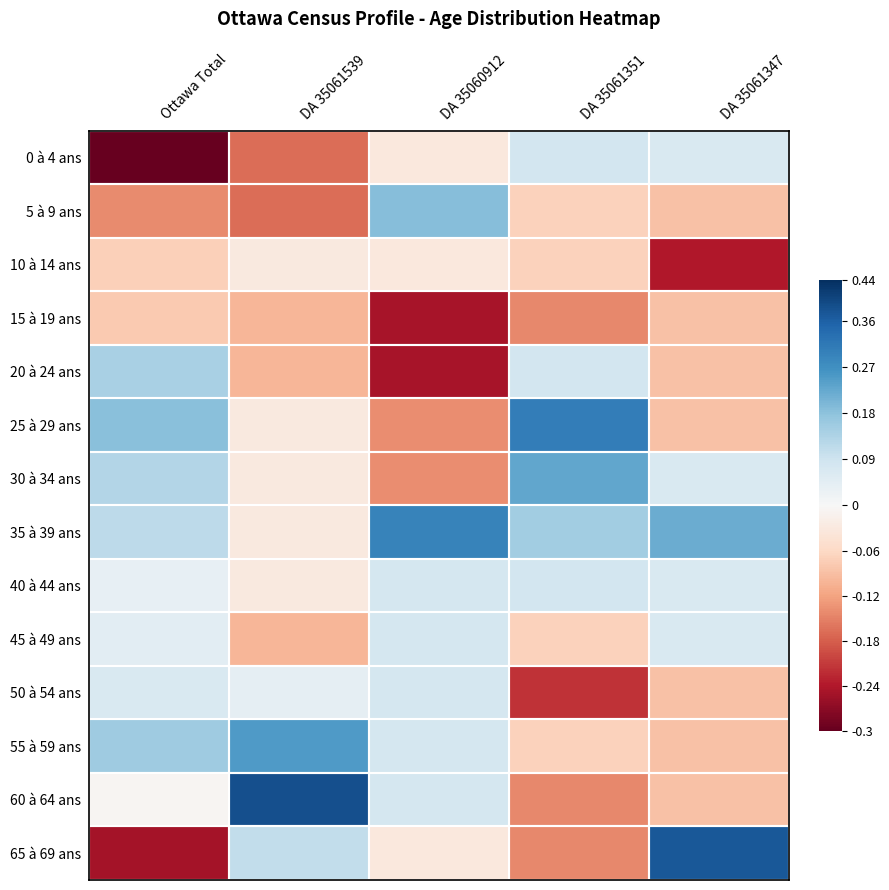

Reading right to left, transcribe all the data shown in this chart.

0 à 4 ans: DA 35061347=0.1	DA 35061351=0.1	DA 35060912=-0.0	DA 35061539=-0.2	Ottawa Total=-0.3
5 à 9 ans: DA 35061347=-0.1	DA 35061351=-0.1	DA 35060912=0.2	DA 35061539=-0.2	Ottawa Total=-0.1
10 à 14 ans: DA 35061347=-0.2	DA 35061351=-0.1	DA 35060912=-0.0	DA 35061539=-0.0	Ottawa Total=-0.1
15 à 19 ans: DA 35061347=-0.1	DA 35061351=-0.1	DA 35060912=-0.2	DA 35061539=-0.1	Ottawa Total=-0.1
20 à 24 ans: DA 35061347=-0.1	DA 35061351=0.1	DA 35060912=-0.2	DA 35061539=-0.1	Ottawa Total=0.1
25 à 29 ans: DA 35061347=-0.1	DA 35061351=0.3	DA 35060912=-0.1	DA 35061539=-0.0	Ottawa Total=0.2
30 à 34 ans: DA 35061347=0.1	DA 35061351=0.2	DA 35060912=-0.1	DA 35061539=-0.0	Ottawa Total=0.1
35 à 39 ans: DA 35061347=0.2	DA 35061351=0.2	DA 35060912=0.3	DA 35061539=-0.0	Ottawa Total=0.1
40 à 44 ans: DA 35061347=0.1	DA 35061351=0.1	DA 35060912=0.1	DA 35061539=-0.0	Ottawa Total=0.0
45 à 49 ans: DA 35061347=0.1	DA 35061351=-0.1	DA 35060912=0.1	DA 35061539=-0.1	Ottawa Total=0.0
50 à 54 ans: DA 35061347=-0.1	DA 35061351=-0.2	DA 35060912=0.1	DA 35061539=0.0	Ottawa Total=0.1
55 à 59 ans: DA 35061347=-0.1	DA 35061351=-0.1	DA 35060912=0.1	DA 35061539=0.2	Ottawa Total=0.2
60 à 64 ans: DA 35061347=-0.1	DA 35061351=-0.1	DA 35060912=0.1	DA 35061539=0.4	Ottawa Total=-0.0
65 à 69 ans: DA 35061347=0.4	DA 35061351=-0.1	DA 35060912=-0.0	DA 35061539=0.1	Ottawa Total=-0.2